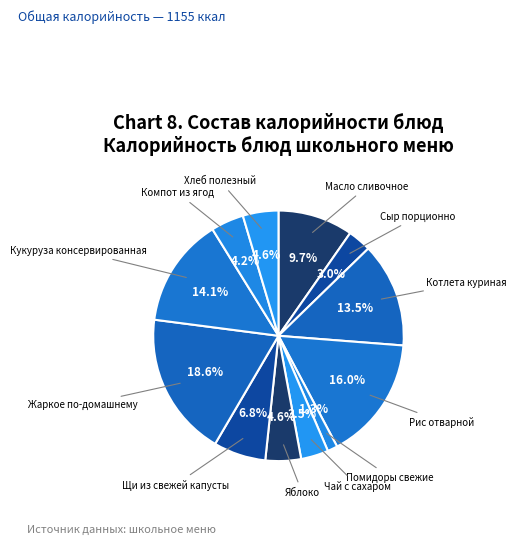

What percentage is the Рис отварной slice, to the nearest percent?

16%